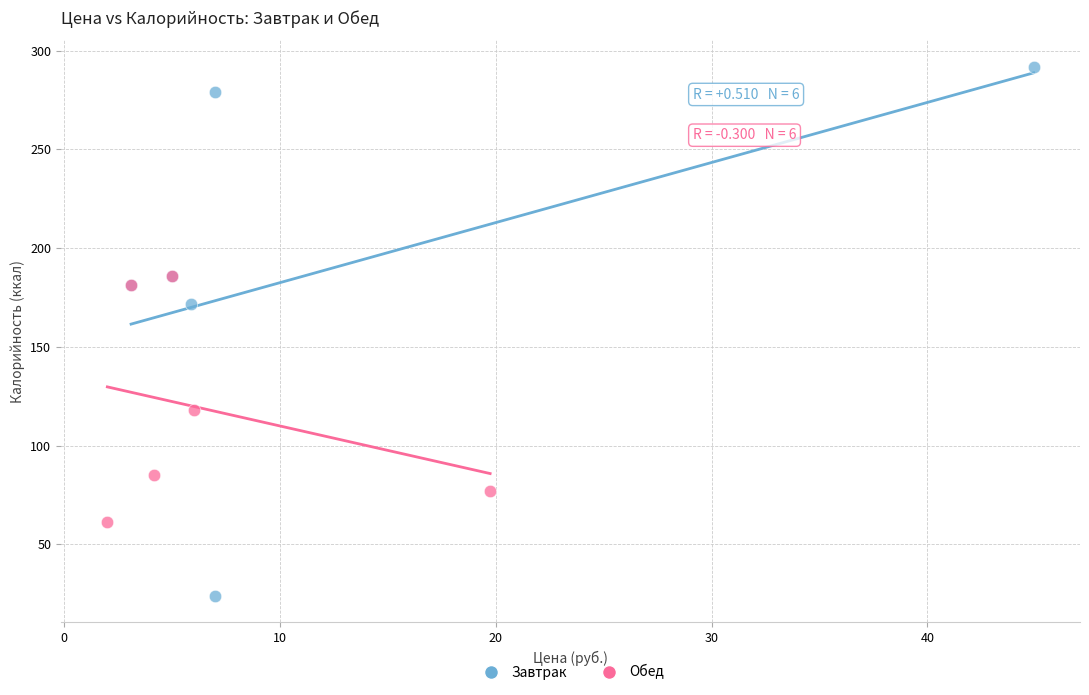

Which series reaches the maximum Y coordinate?

Завтрак